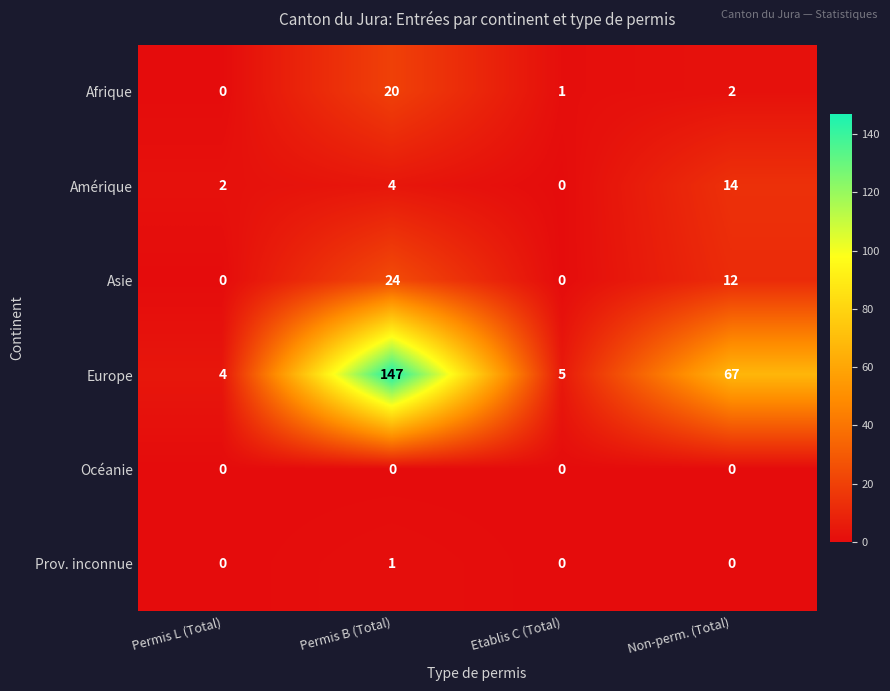

How many categories are shown in the chart?

4